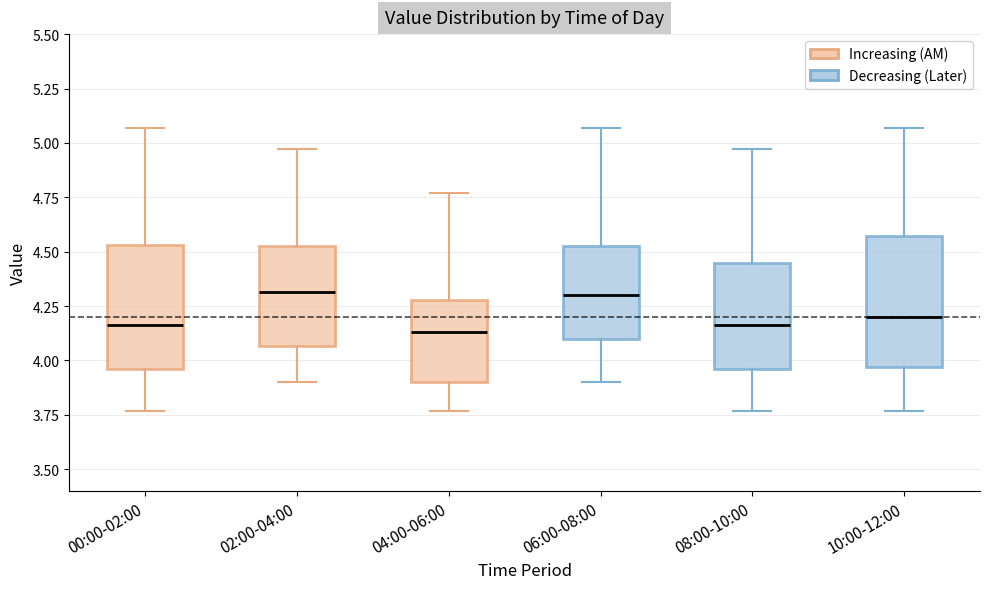

Reading left to right, read every box against the y-axis: the position of its median line, the range the box covers, and the ends of its whiskers. The values are not printed on the chart, so give them approximately, as read against the axis.

00:00-02:00: median 4.15, box 3.95 to 4.55, whiskers 3.75 to 5.05
02:00-04:00: median 4.30, box 4.05 to 4.55, whiskers 3.90 to 4.95
04:00-06:00: median 4.15, box 3.90 to 4.30, whiskers 3.75 to 4.75
06:00-08:00: median 4.30, box 4.10 to 4.55, whiskers 3.90 to 5.05
08:00-10:00: median 4.15, box 3.95 to 4.45, whiskers 3.75 to 4.95
10:00-12:00: median 4.20, box 3.95 to 4.55, whiskers 3.75 to 5.05